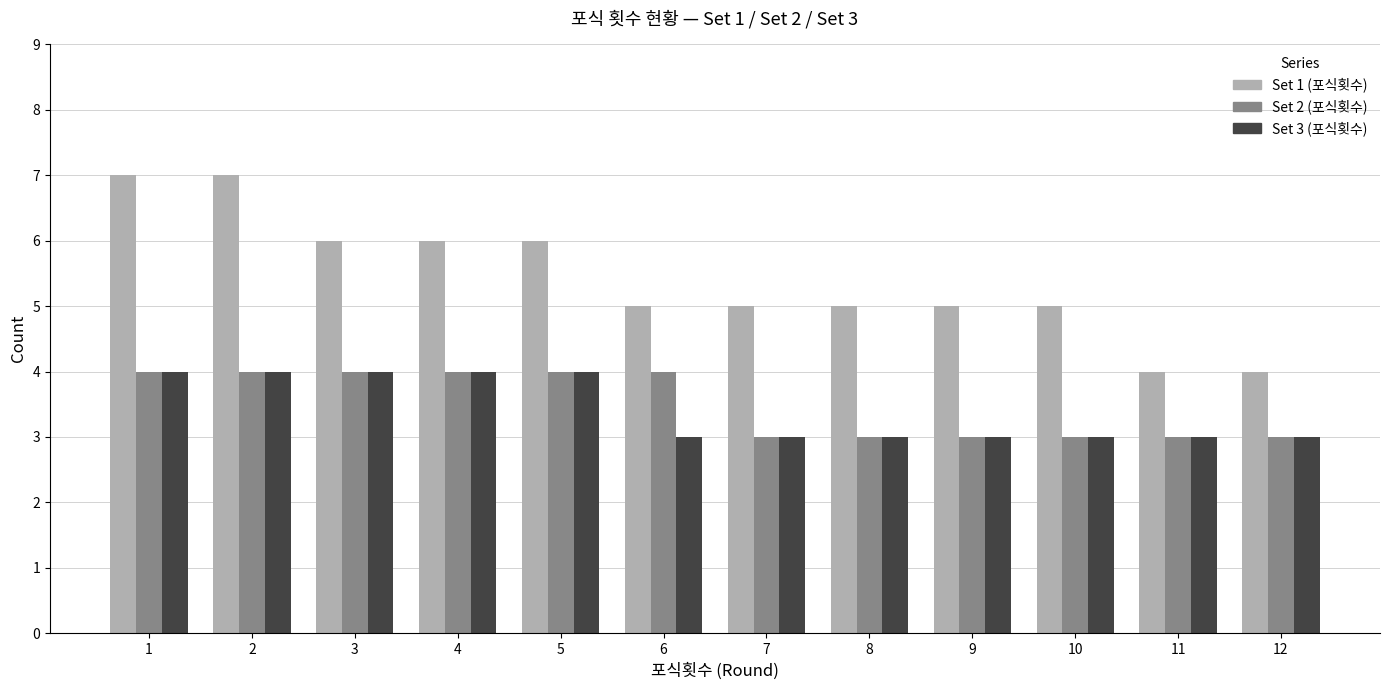

Which series has the largest total across all categories?

Set 1 (포식횟수)